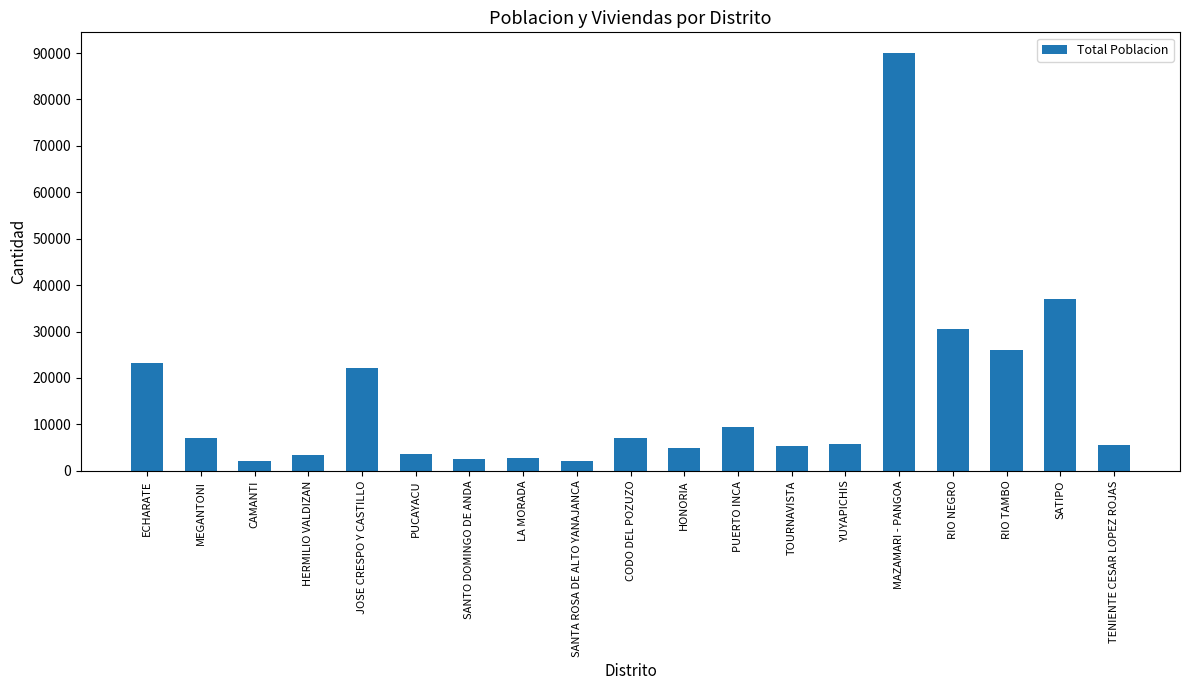

At which label is the value closest to 46079?

SATIPO